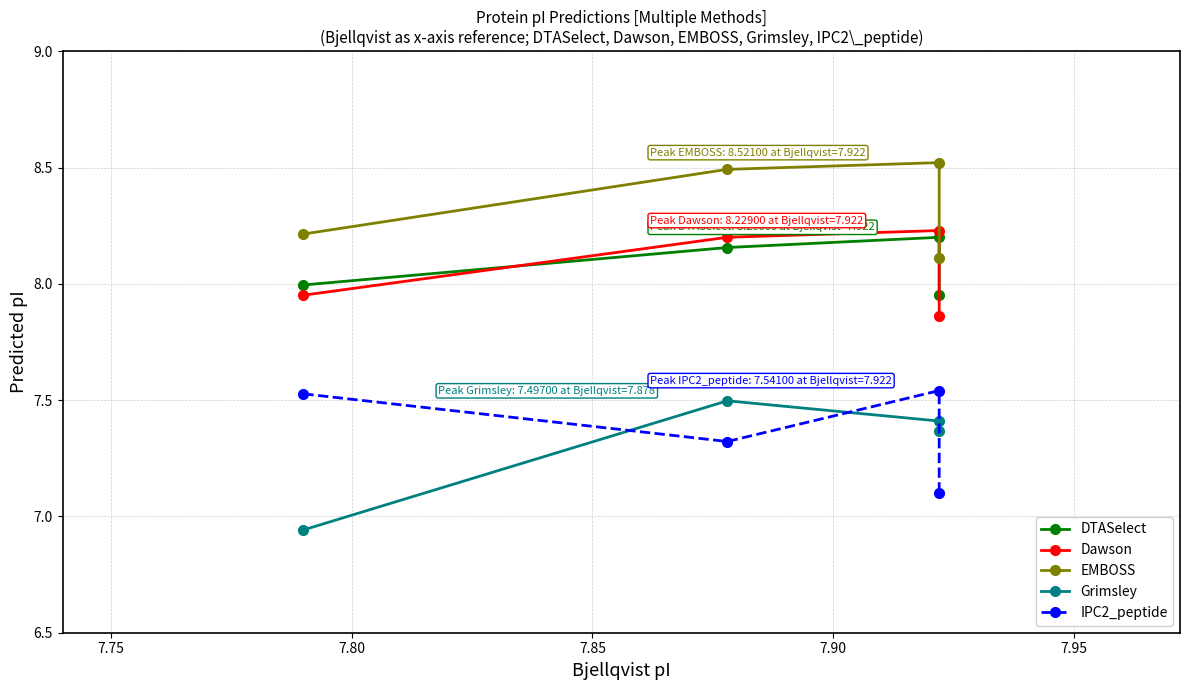

Which series has the largest total across all categories?

EMBOSS